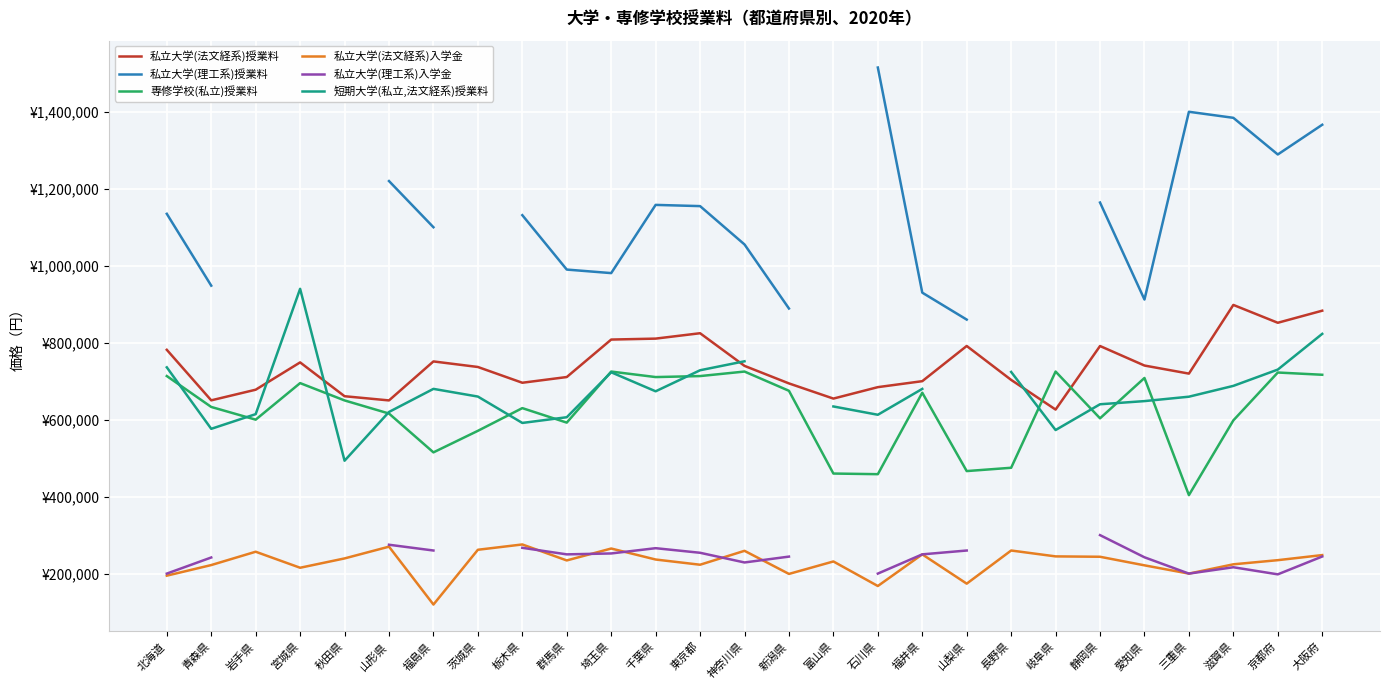

Which category has the highest value across all series?

石川県